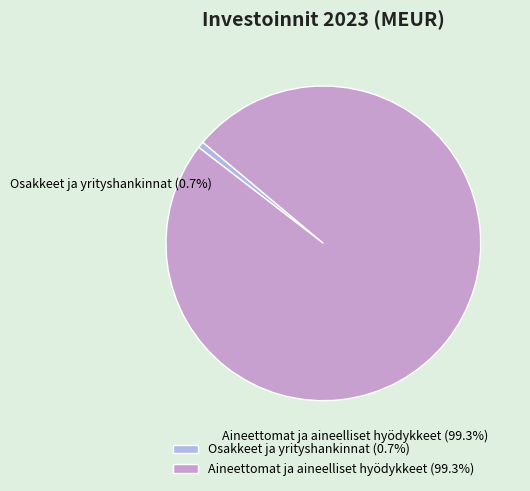

Count the number of slices in the pie.

2